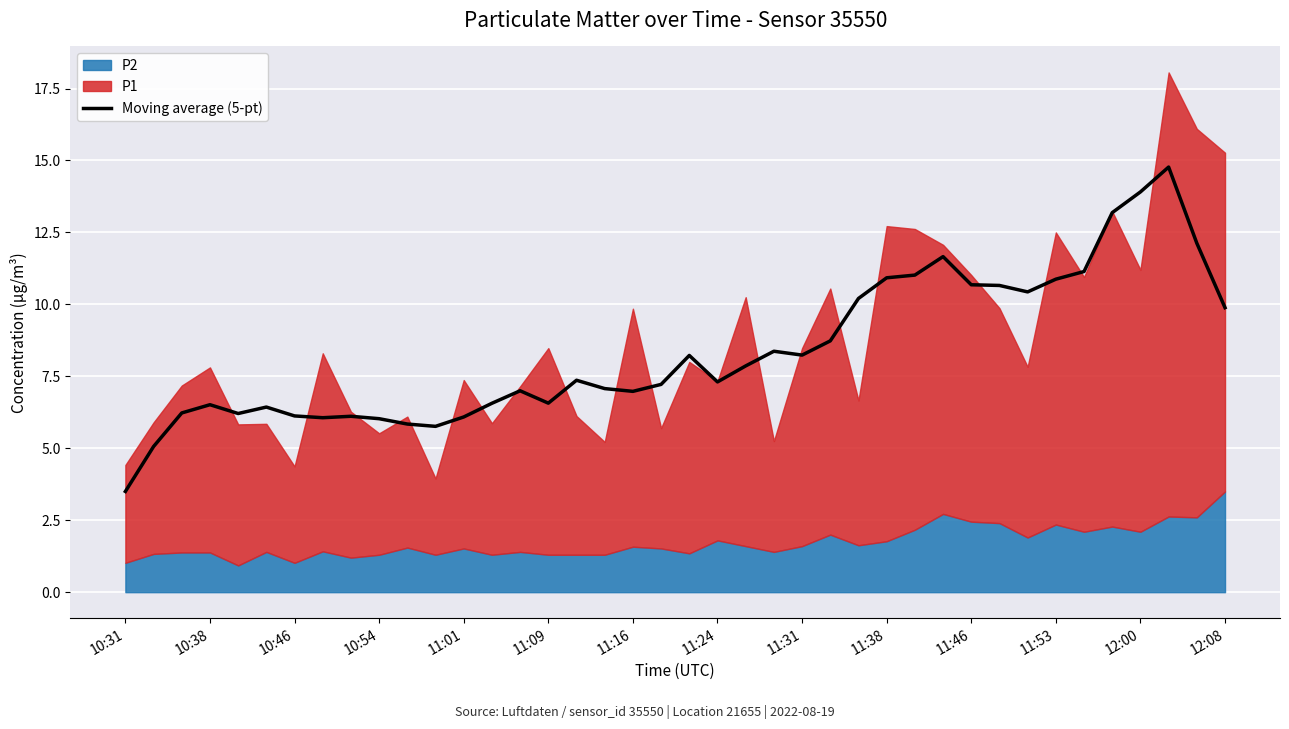

The value of Moving average (5-pt) at 10:54 is 4.1. True or false?

False